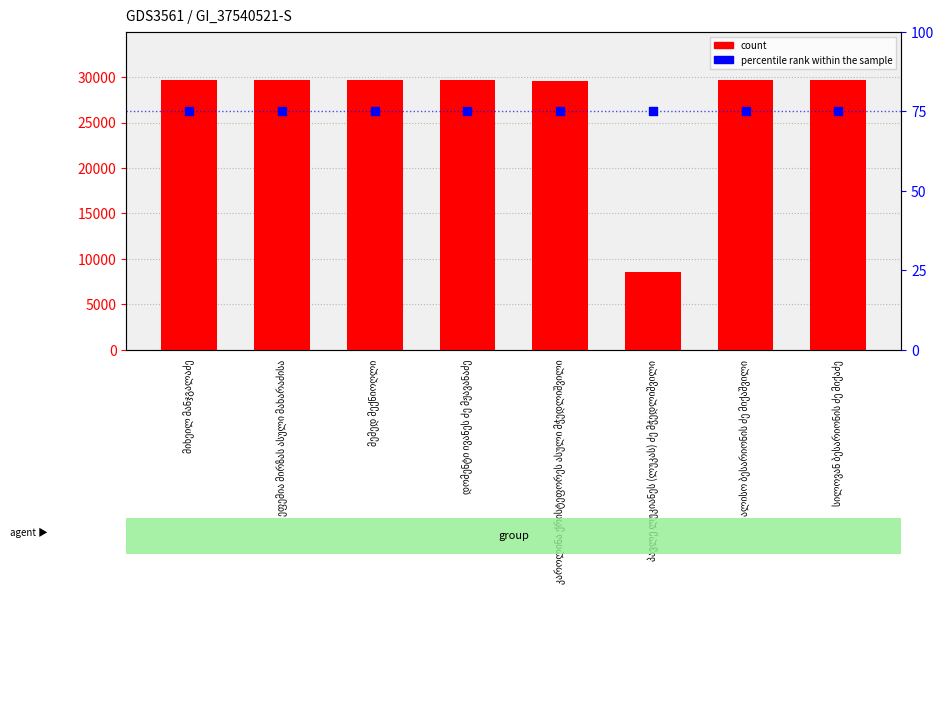

What are all the series names shown in the legend?

count, percentile rank within the sample